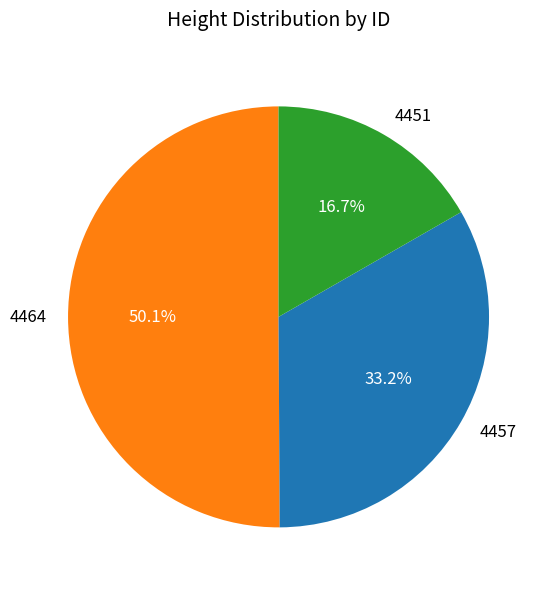

Between 4451 and 4457, which is larger?

4457